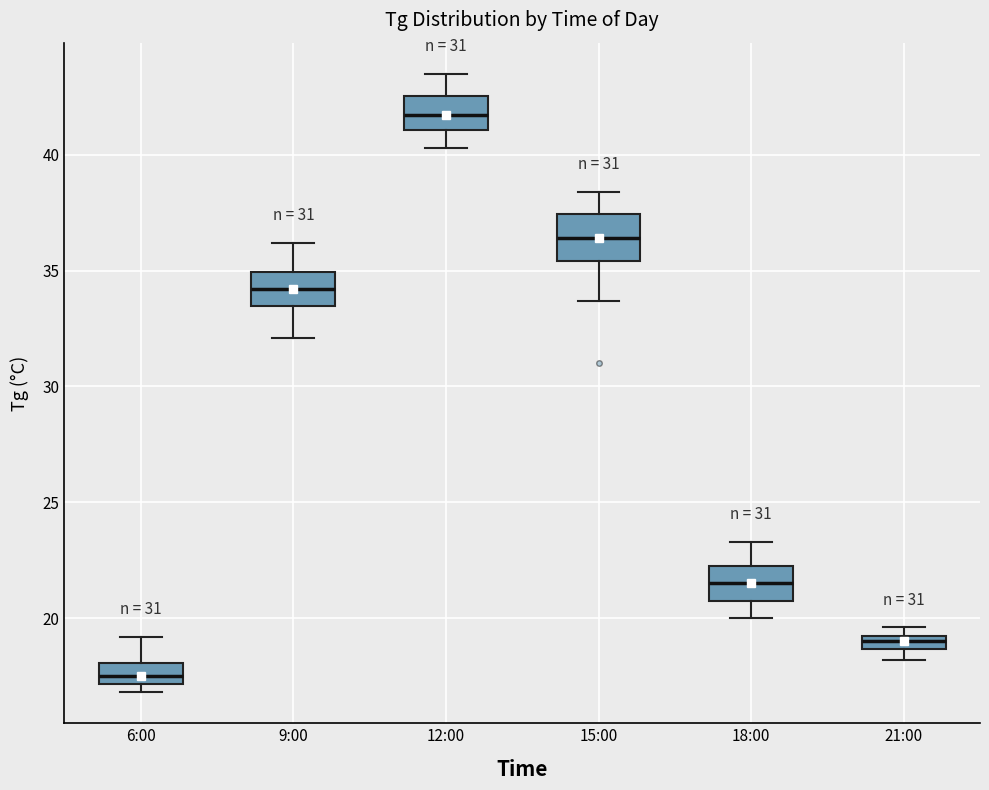

Which box has the lowest median line?

6:00